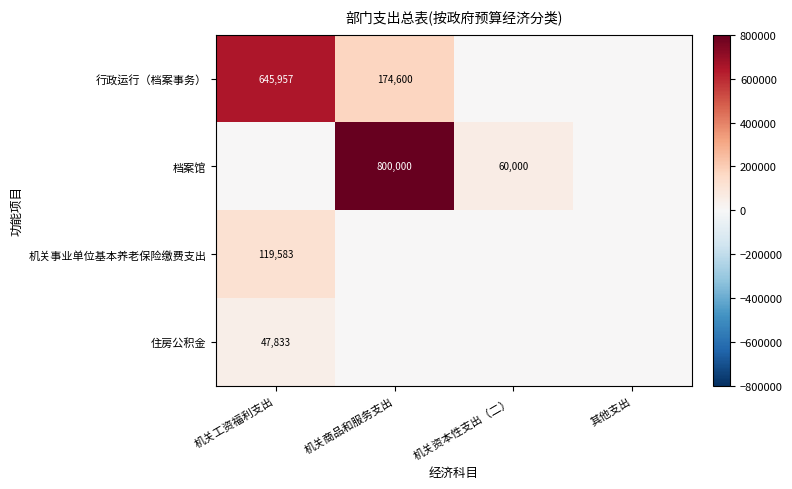

What is the difference between the 档案馆 values at 机关商品和服务支出 and 机关资本性支出（二）?

740000